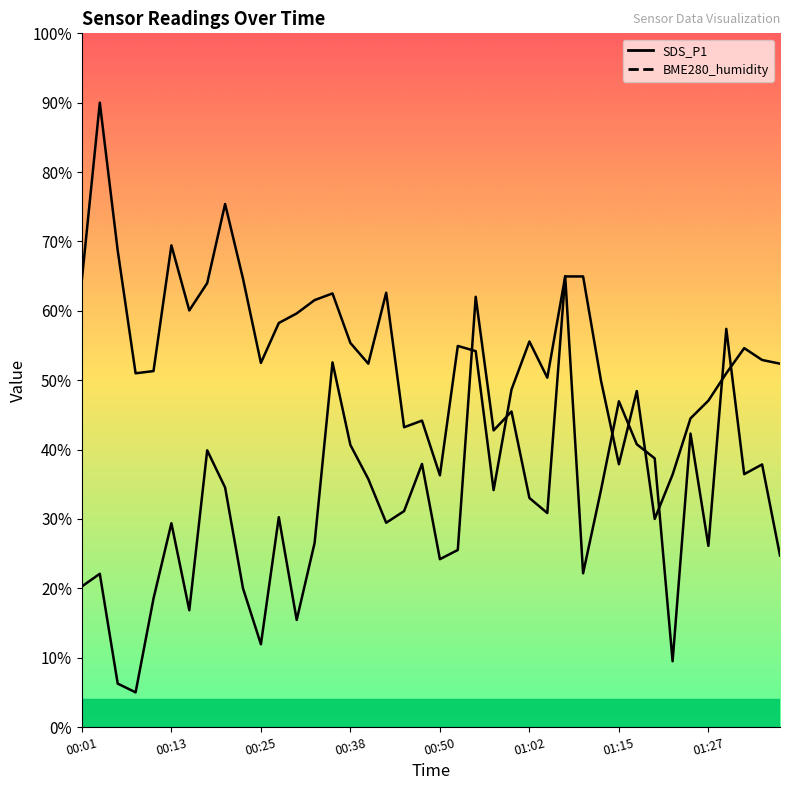

Rank the series by their average value, from highest to lowest.

BME280_humidity, SDS_P1